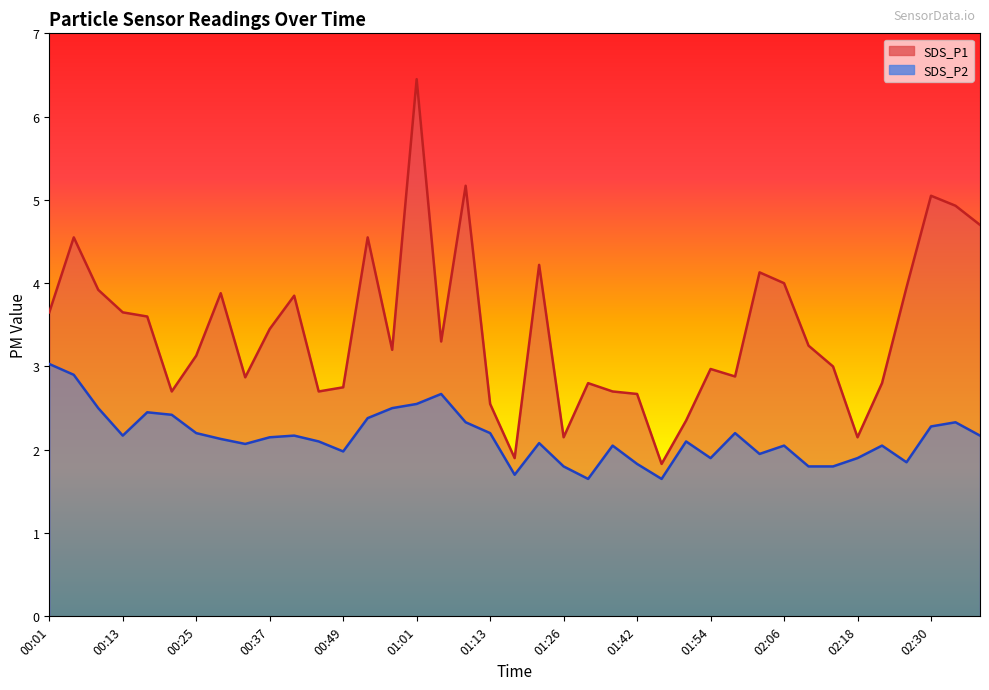

What is the sum of the SDS_P1 values at 00:21 and 01:38?

5.4